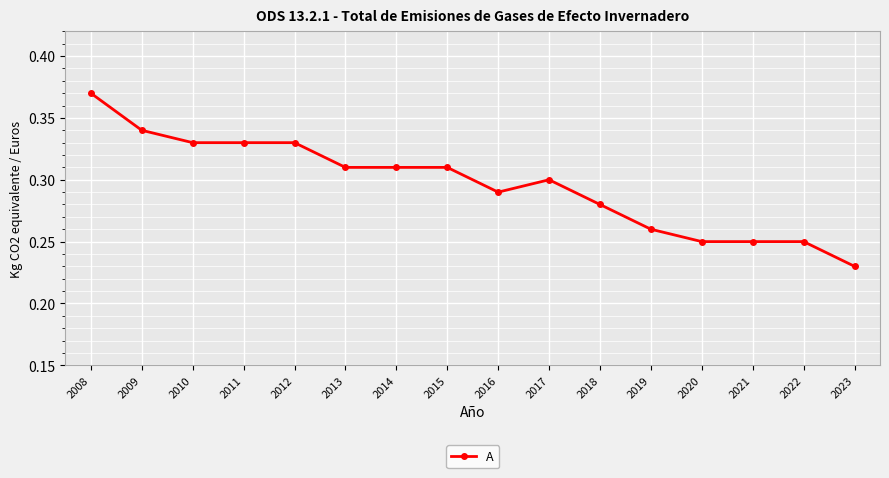

How many values are between 0 and 1?

16